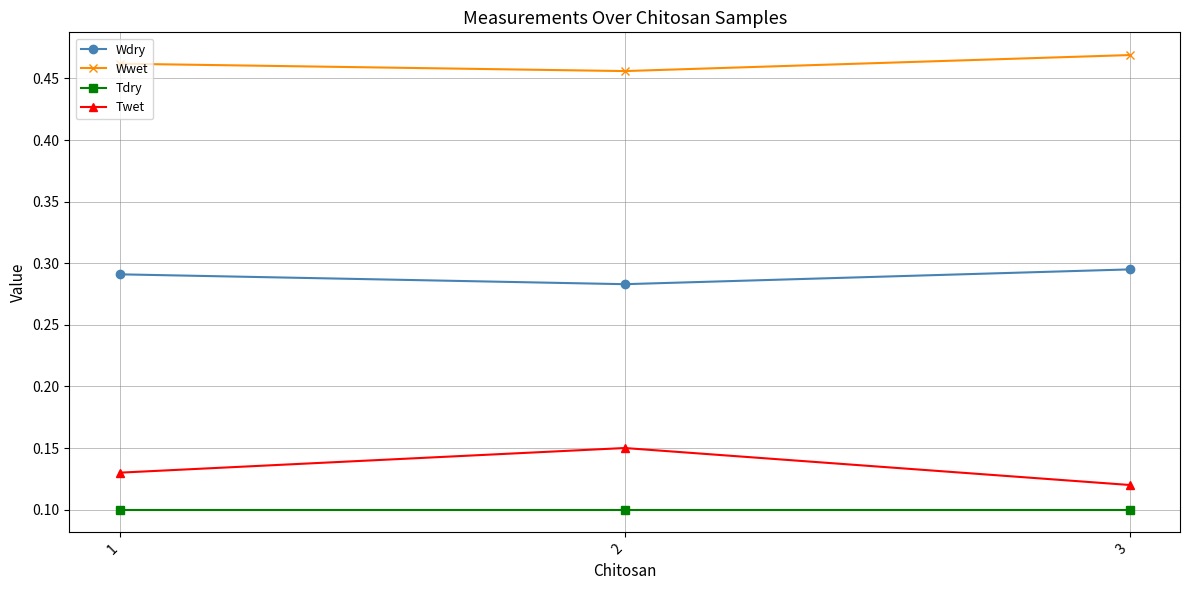

How many categories are shown in the chart?

3